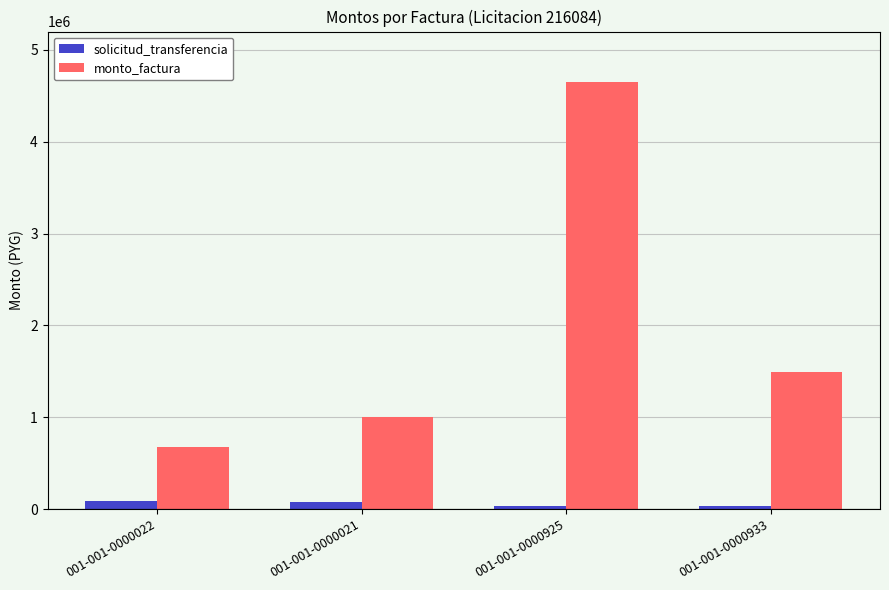

List the series in order of their peak value, highest first.

monto_factura, solicitud_transferencia